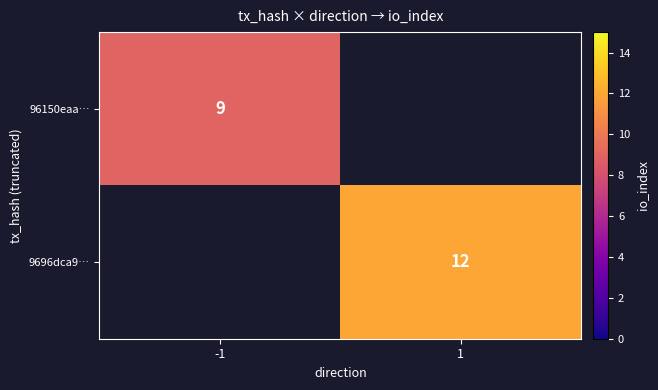

Is it true that 96150eaa… equals 9 at -1?

True